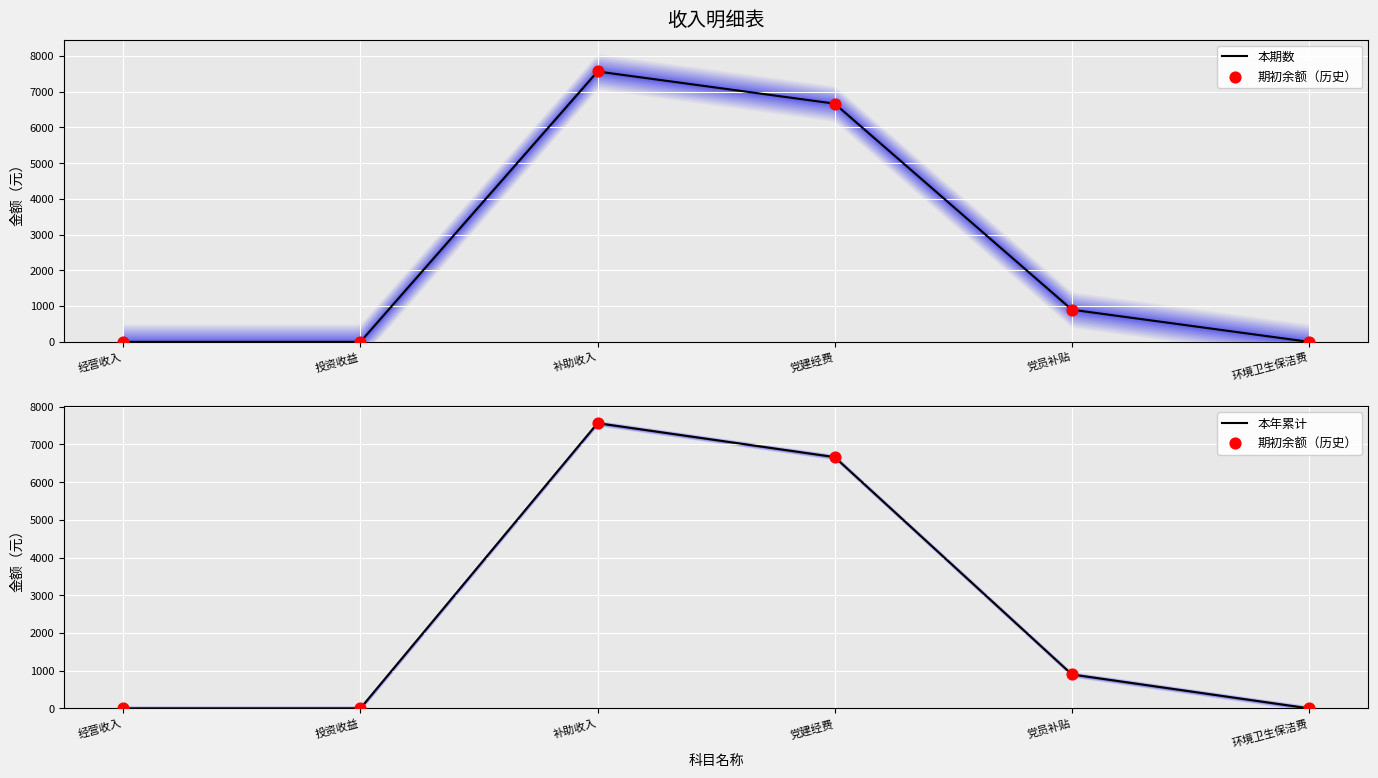

What are all the series names shown in the legend?

期初余额, 本期数, 本年累计